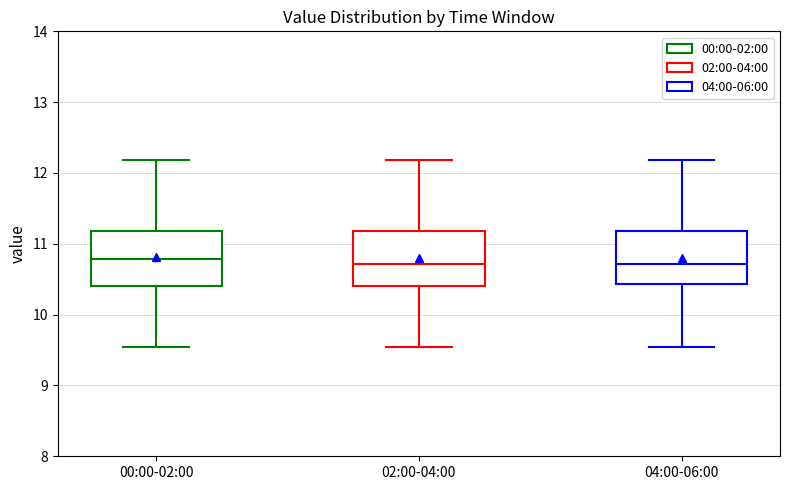

Reading left to right, read every box against the y-axis: the position of its median line, the range the box covers, and the ends of its whiskers. The values are not printed on the chart, so give them approximately, as read against the axis.

00:00-02:00: median 10.8, box 10.4 to 11.2, whiskers 9.6 to 12.2
02:00-04:00: median 10.7, box 10.4 to 11.2, whiskers 9.6 to 12.2
04:00-06:00: median 10.7, box 10.4 to 11.2, whiskers 9.6 to 12.2